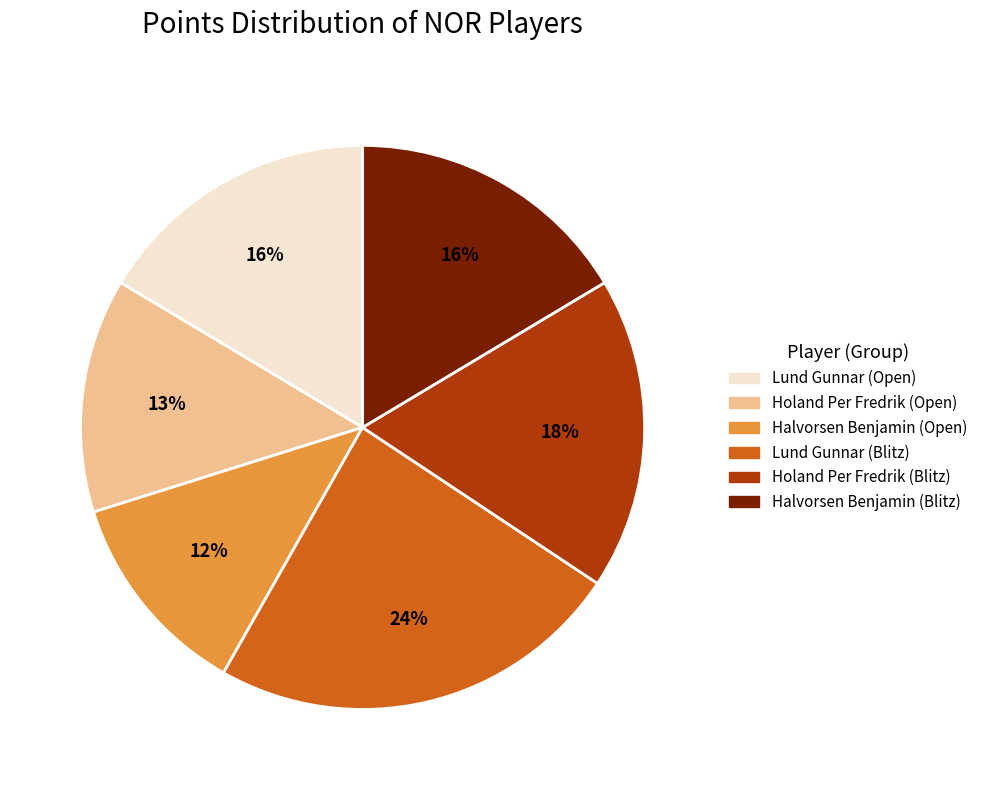

How many segments does this pie chart have?

6